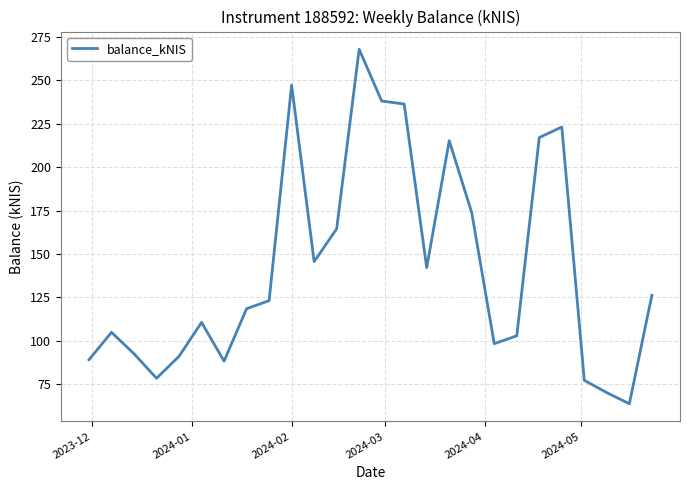

Is this an area chart (filled region under the line)?

No